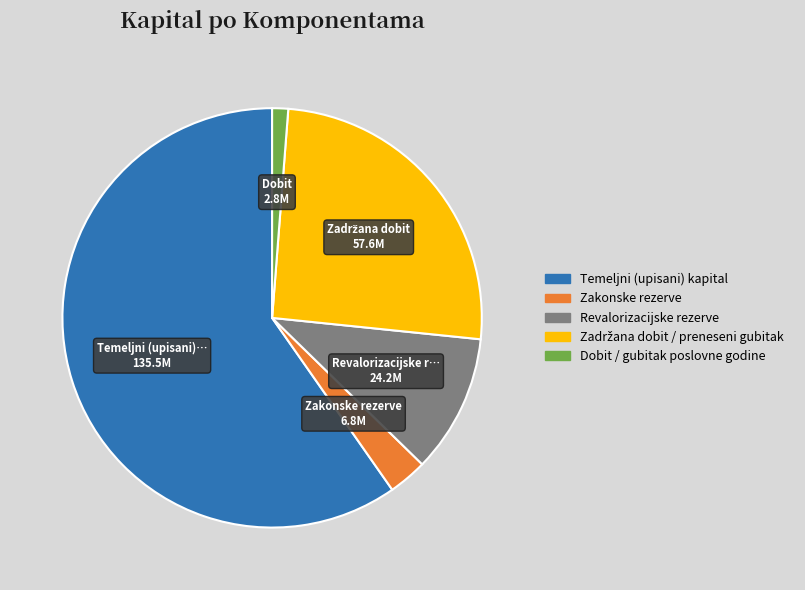

The Temeljni (upisani) kapital slice represents 60% of the pie. True or false?

True